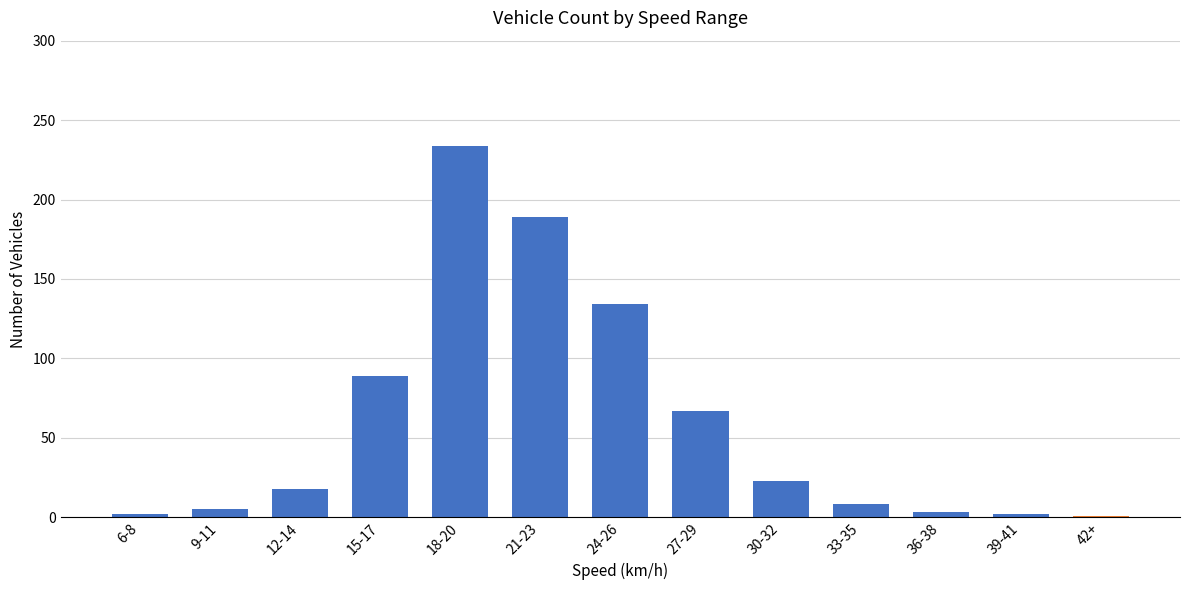

What is the maximum value shown in the chart?

234